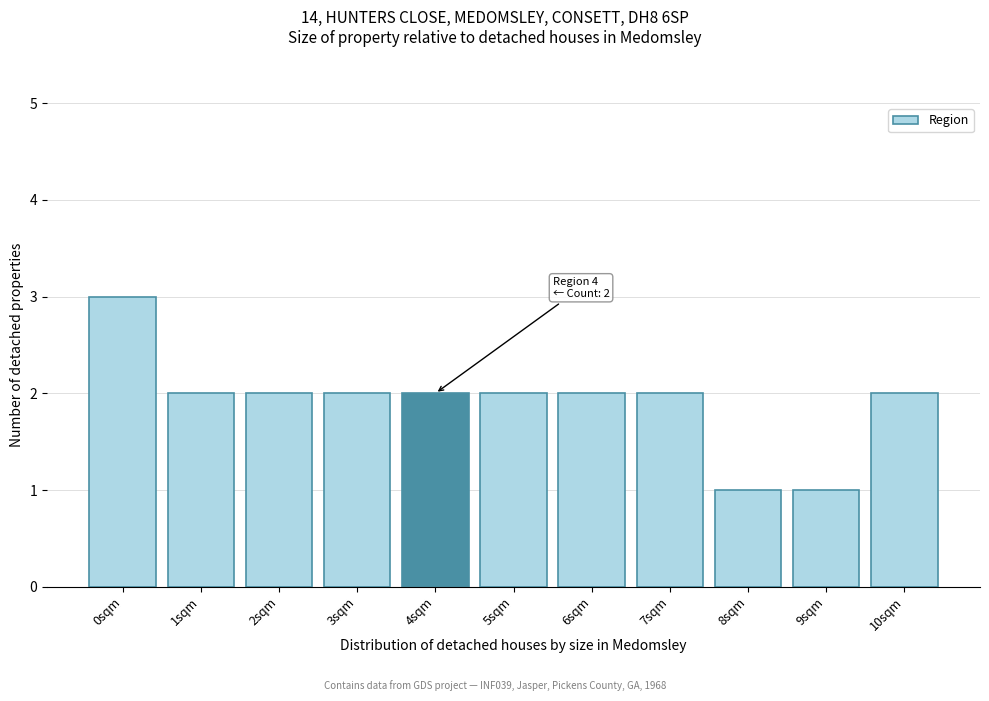

Reading right to left, what are all the values shown in this chart?

2	1	1	2	2	2	2	2	2	2	3